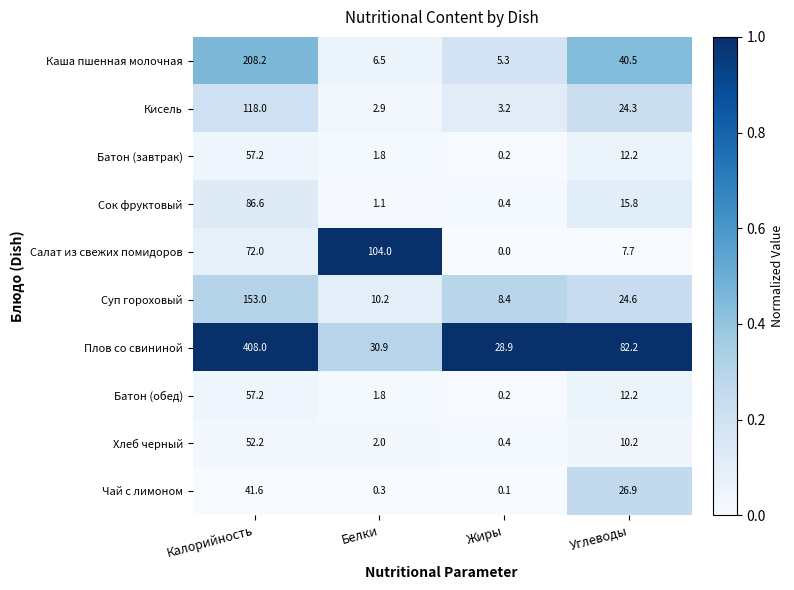

At which category is the sum across all series the highest?

Калорийность